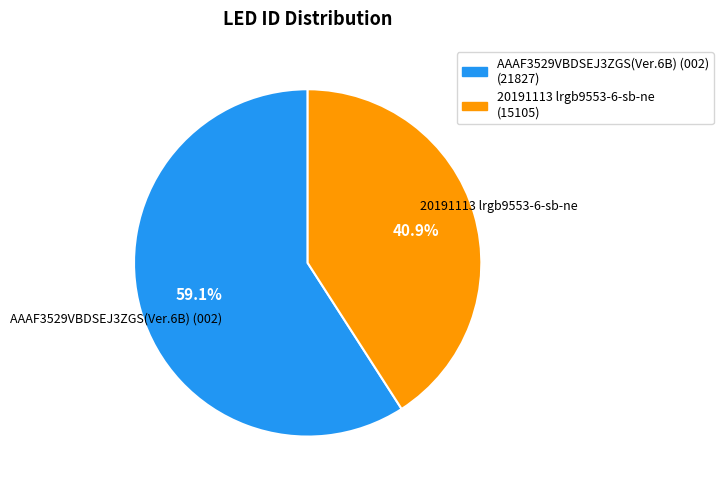

Count the number of slices in the pie.

2